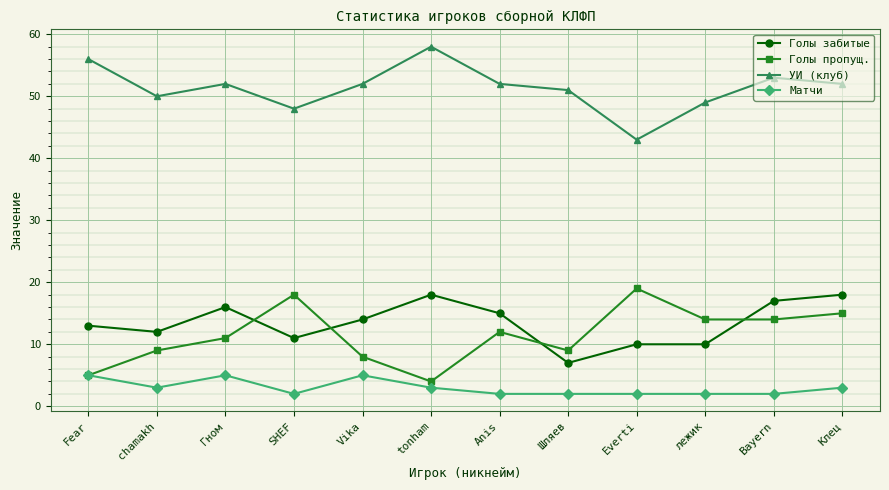

Where does the Голы забитые series first go above 14?

Гном